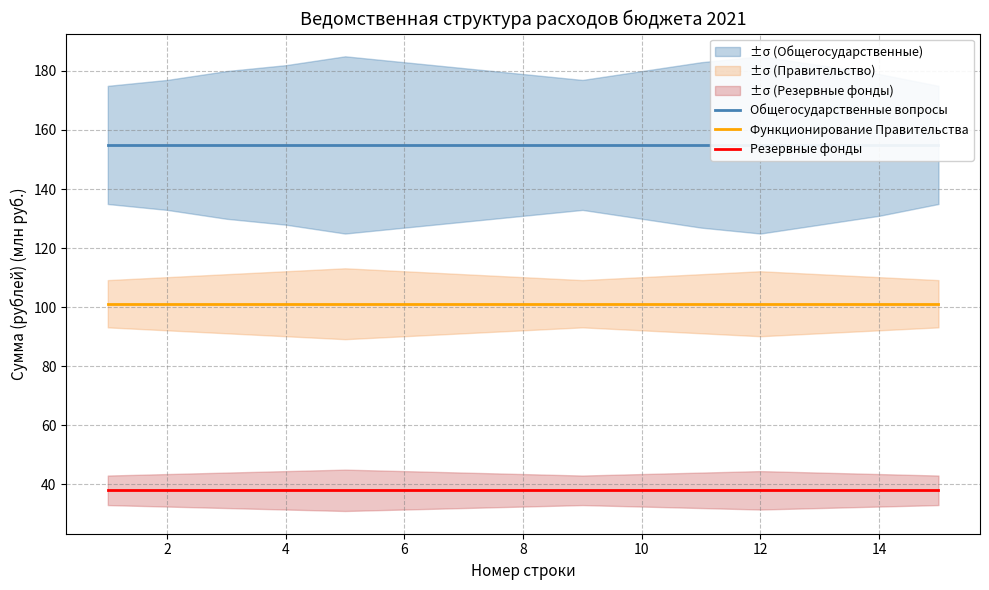

What value does the Функционирование Правительства series have at 12?

101.2